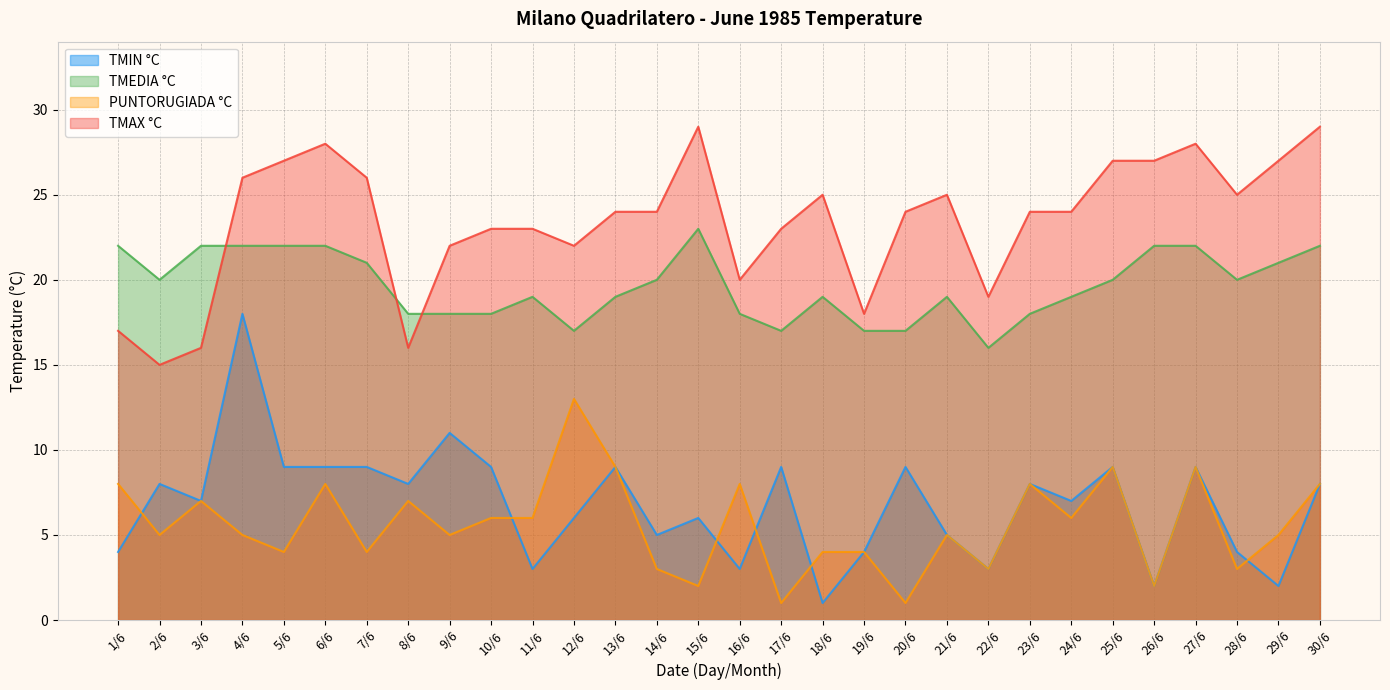

Which series has the largest range (max minus min)?

TMIN °C